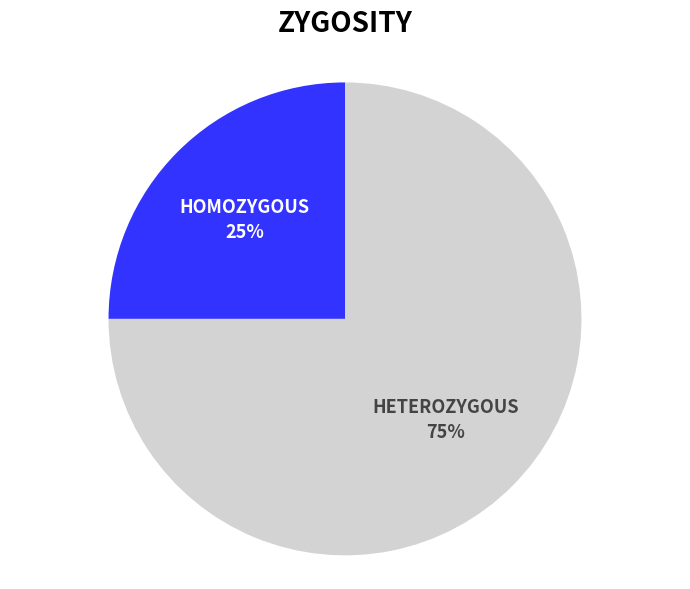

To the nearest percent, what is the difference between the largest and smallest slice percentages?

50%